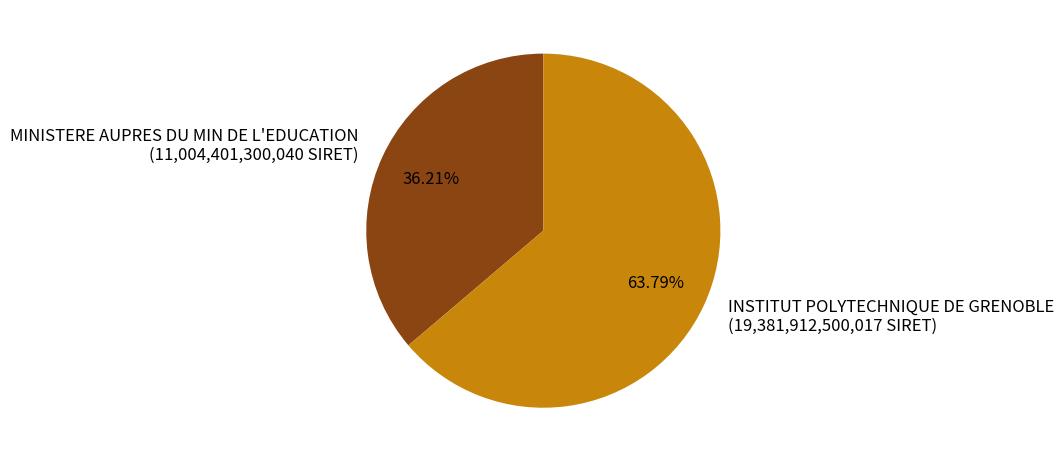

Which slice is the smallest?

MINISTERE AUPRES DU MIN DE L'EDUCATION